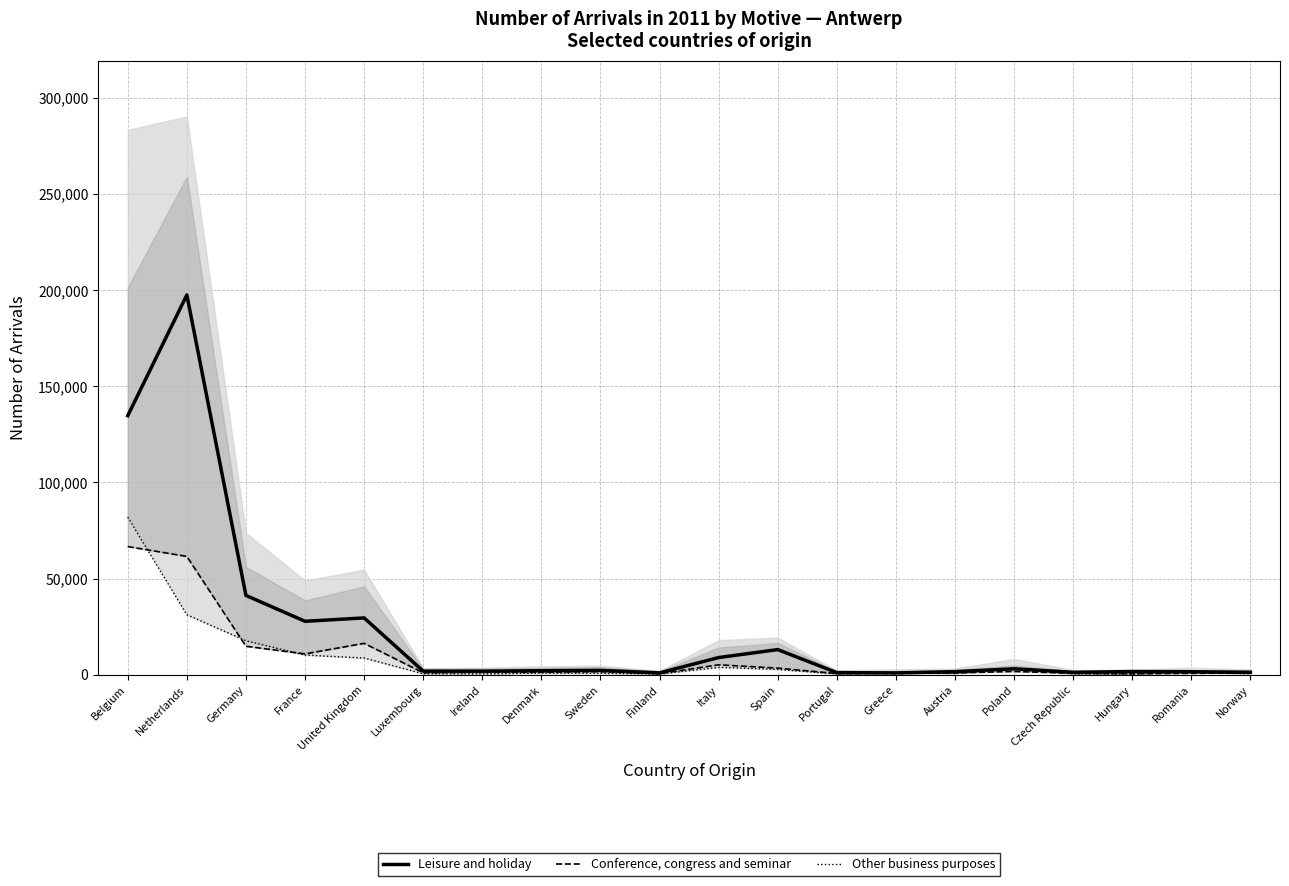

List the labels in order of Conference, congress and seminar value, smallest first.

Hungary, Finland, Portugal, Greece, Czech Republic, Romania, Austria, Norway, Luxembourg, Ireland, Denmark, Sweden, Poland, Spain, Italy, France, Germany, United Kingdom, Netherlands, Belgium